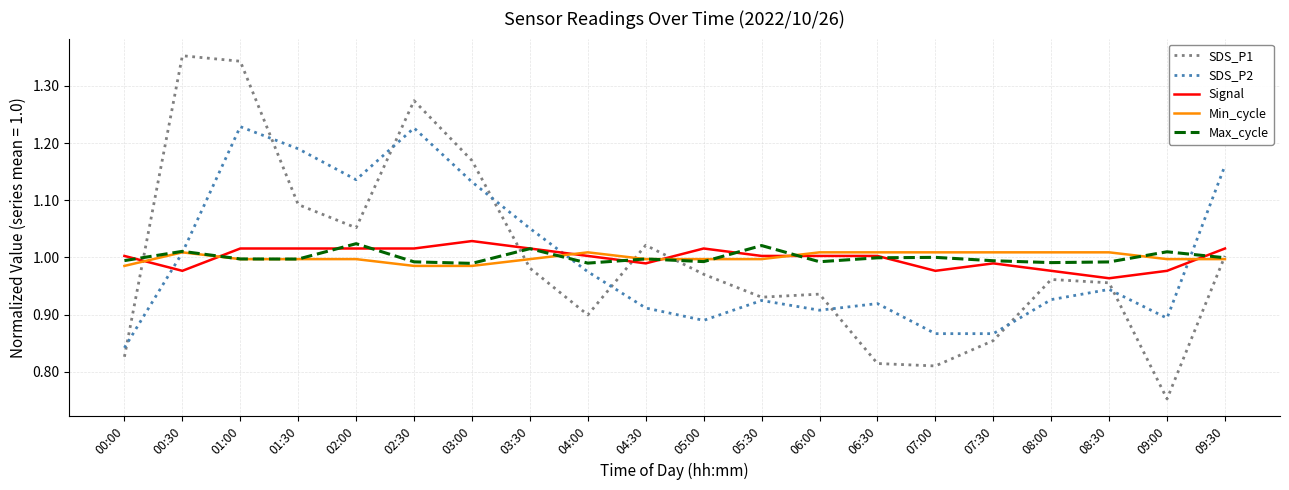

At which category is the sum across all series the highest?

01:00